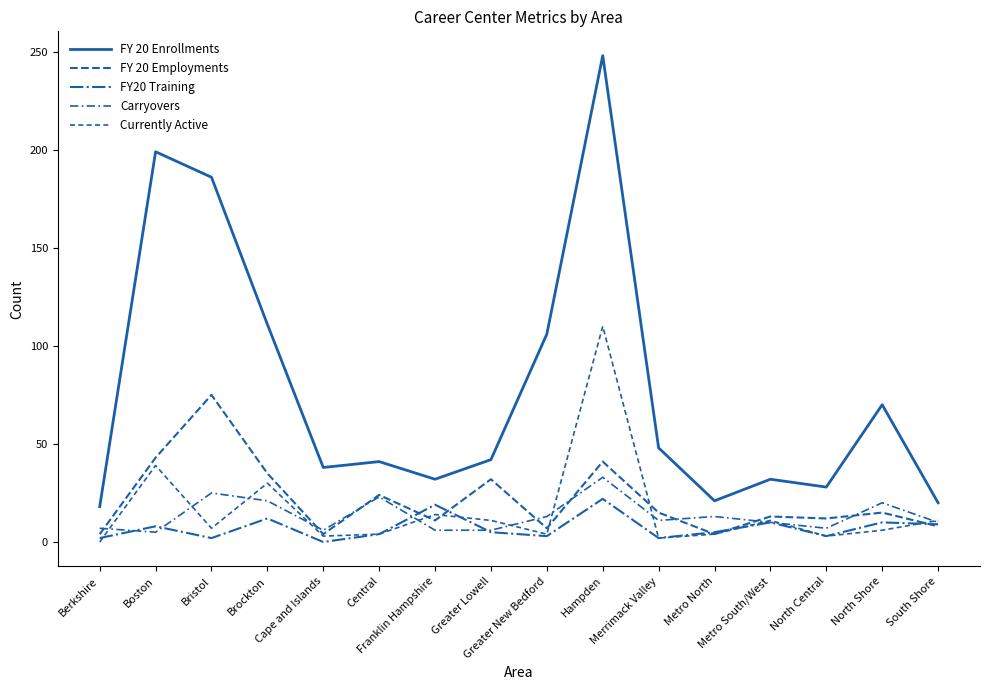

Rank the categories by FY20 Training value from highest to lowest.

Hampden, Franklin Hampshire, Brockton, Metro South/West, North Shore, South Shore, Boston, Greater Lowell, Metro North, Central, Greater New Bedford, North Central, Berkshire, Bristol, Merrimack Valley, Cape and Islands